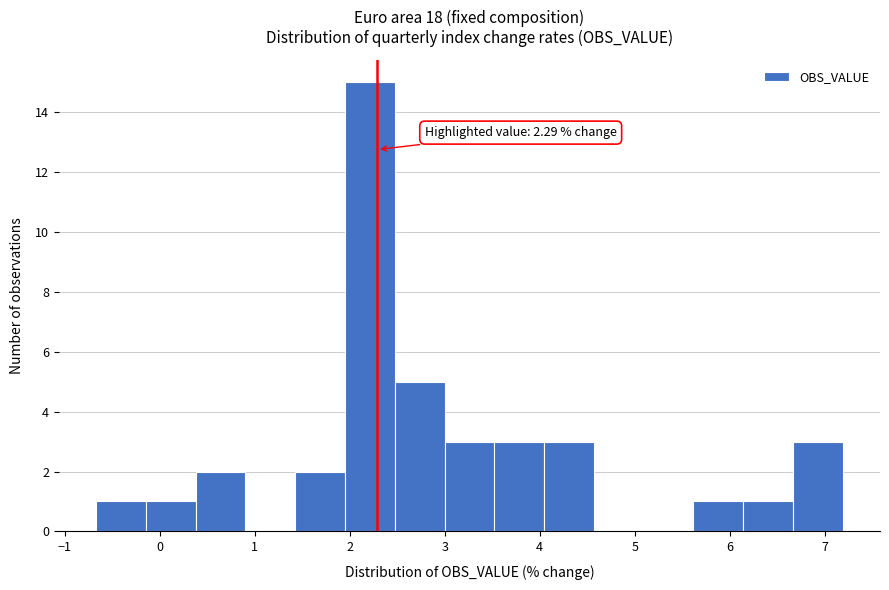

Which range on the x-axis has the tallest bar?

2.0 to 2.5